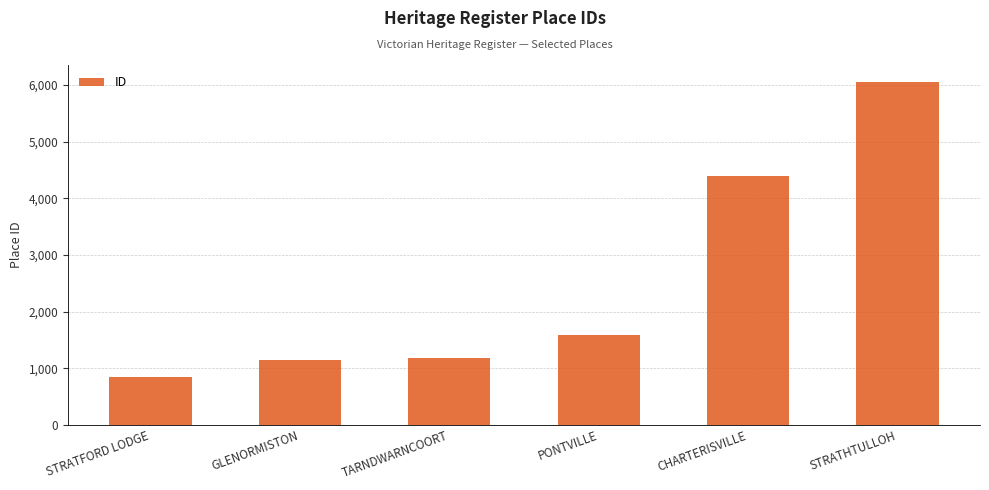

What is the label of the 2nd bar from the right?

CHARTERISVILLE